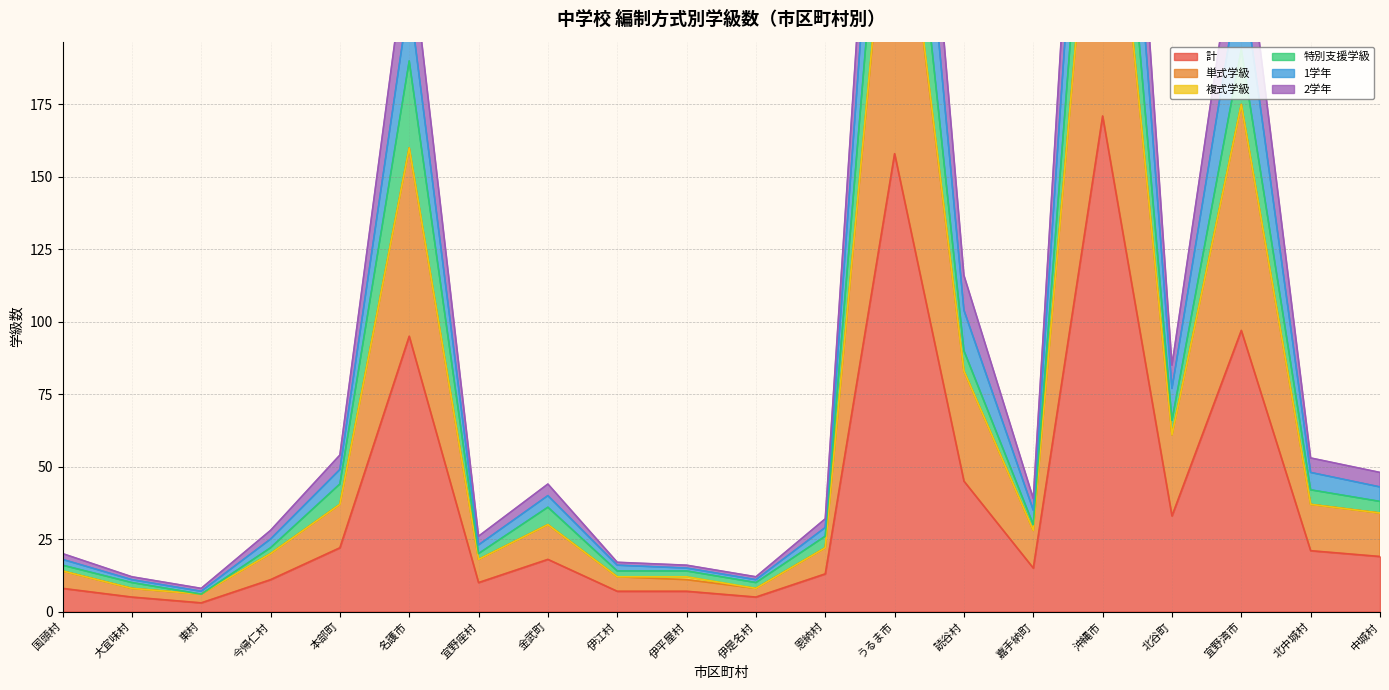

What is the difference between the second highest and minimum values in the 1学年 series?

273